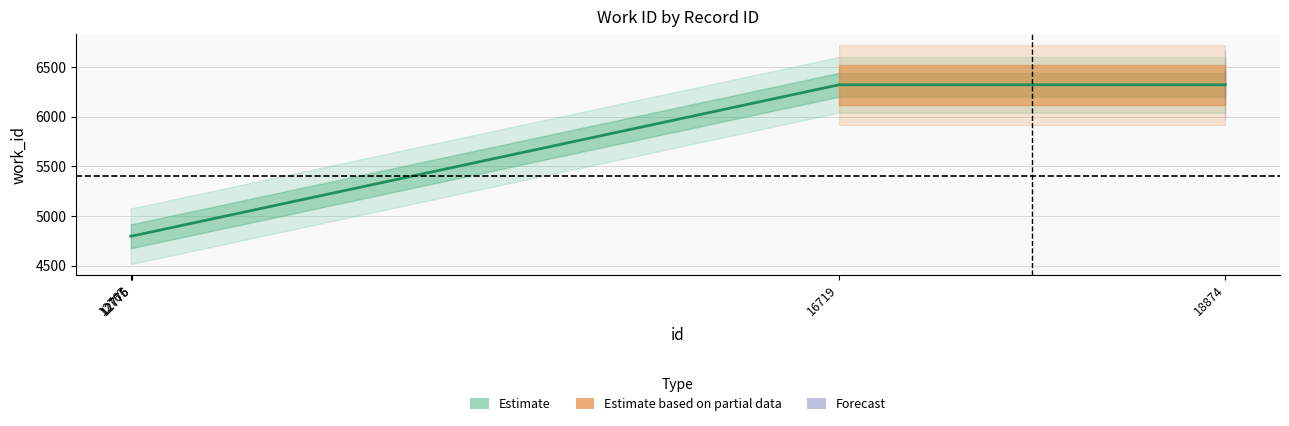

What is the change in value from 12775 to 16719?

+1522